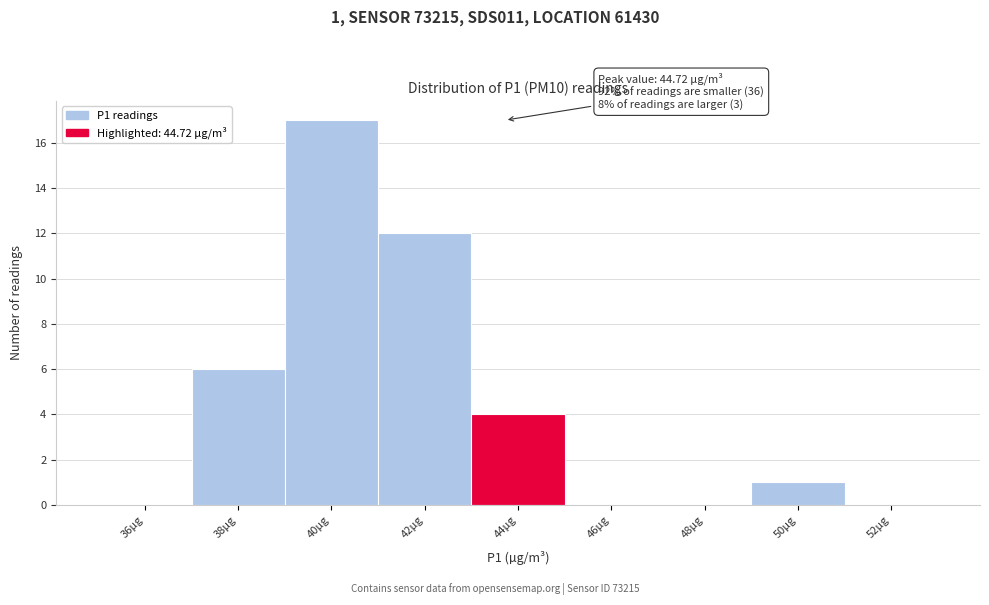

Reading left to right, extract all data points from this chart.

36µg=0	38µg=6	40µg=17	42µg=12	44µg=4	46µg=0	48µg=0	50µg=1	52µg=0